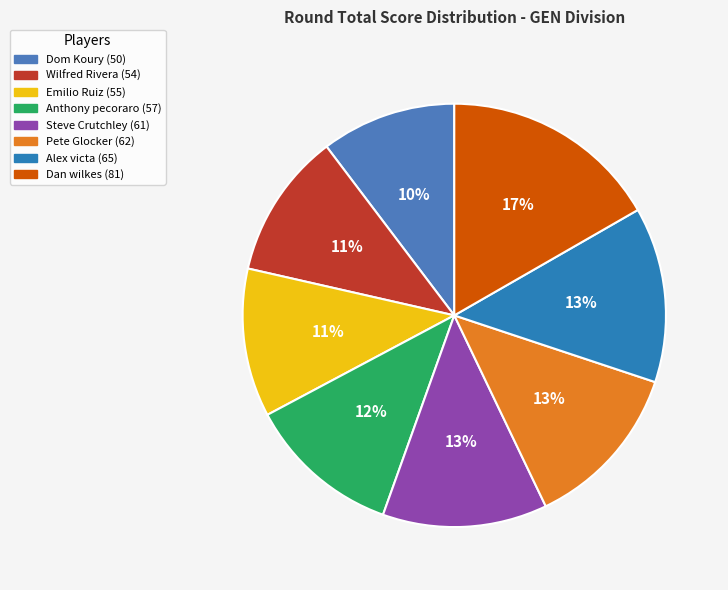

How many segments does this pie chart have?

8